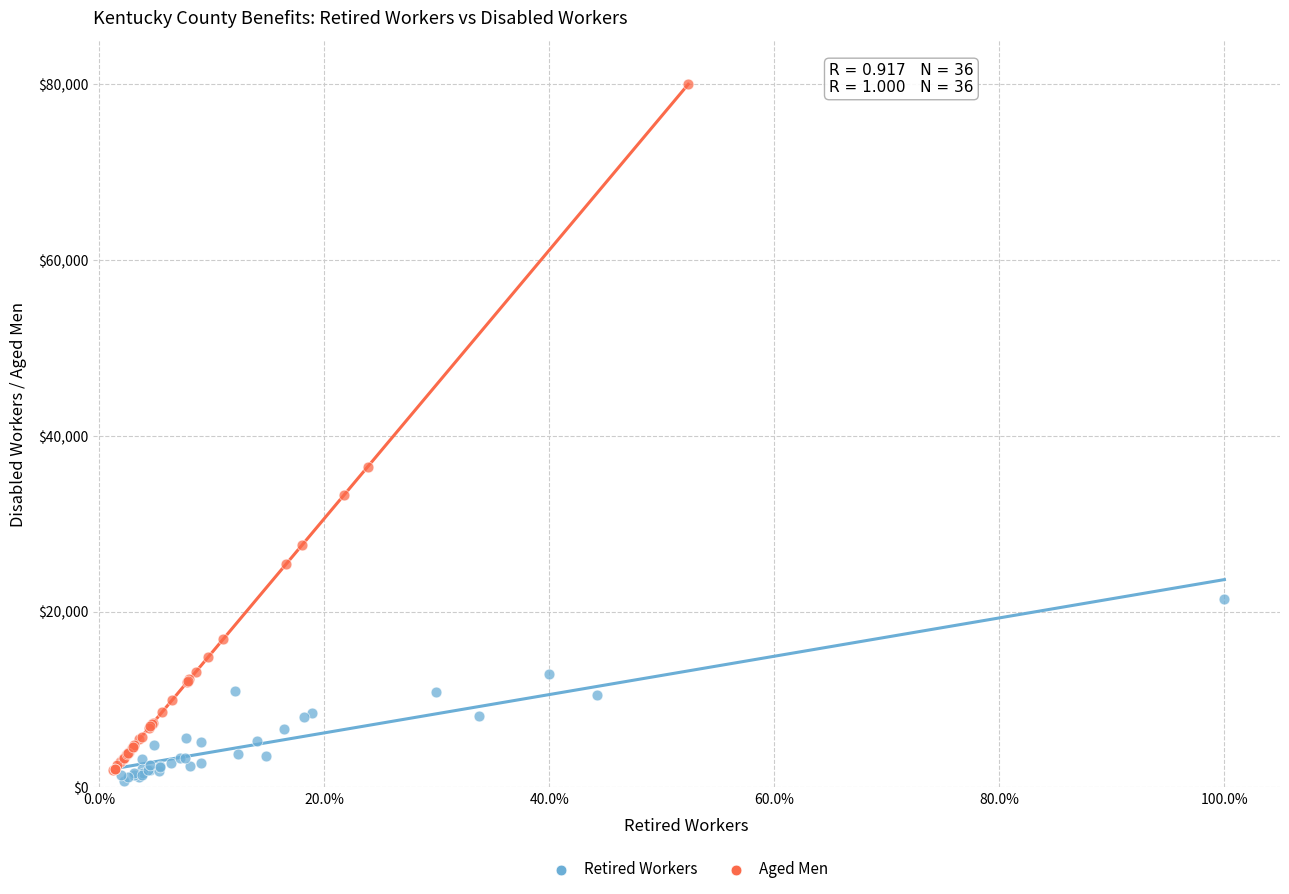

Which series has the largest Y range (max minus min)?

Aged Men